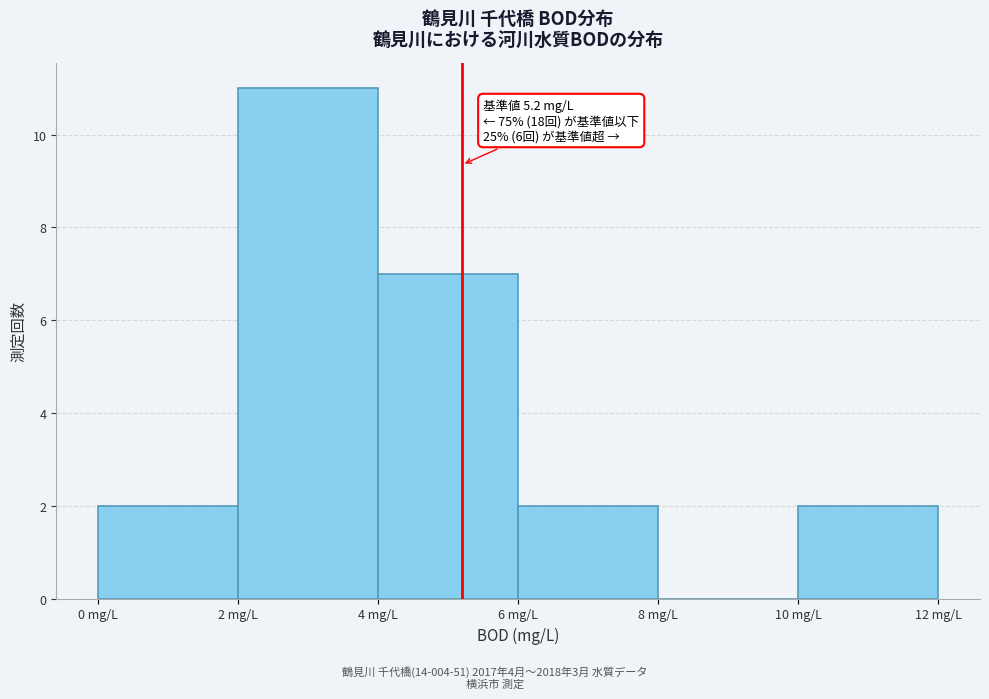

Which range on the x-axis has the tallest bar?

2 to 4